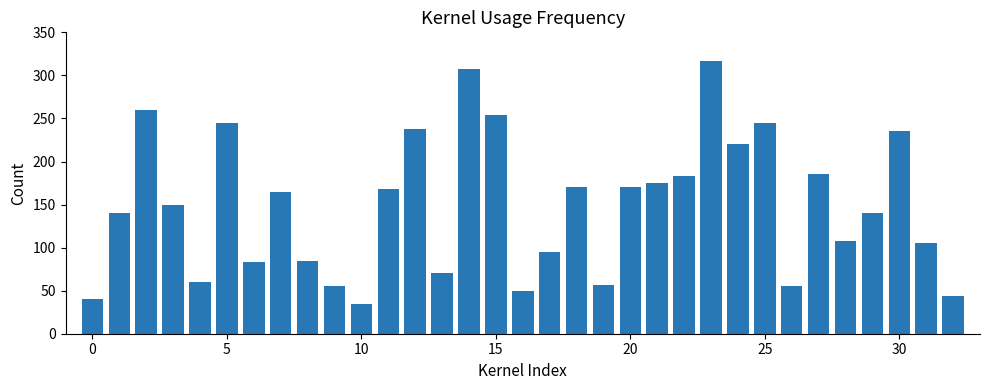

What is the average value?

149